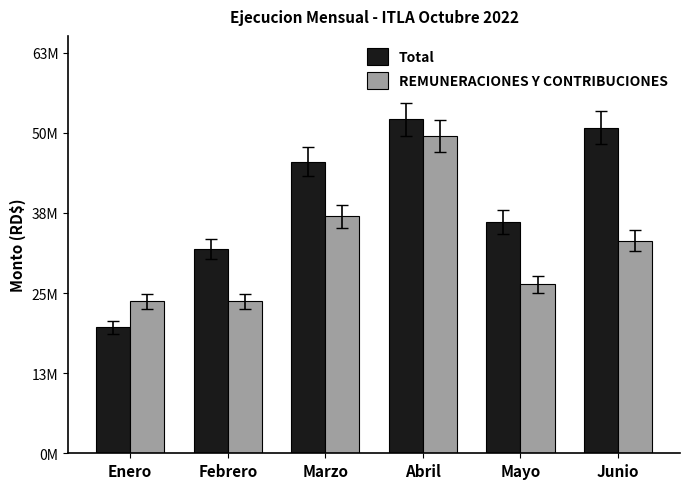

What is the spread (max minus min) of values at Enero?

4060478.9